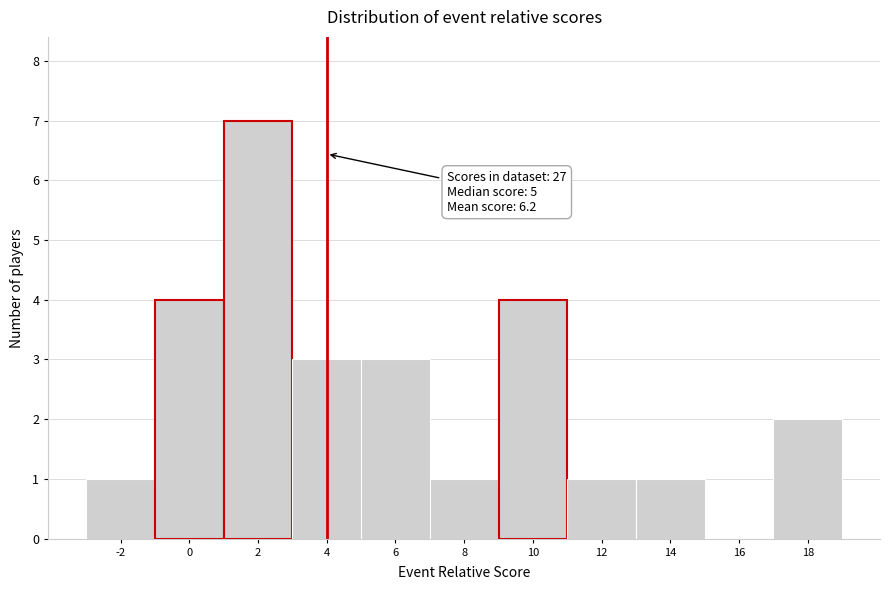

Reading left to right, list all the values displayed in this chart.

-2=1	0=4	2=7	4=3	6=3	8=1	10=4	12=1	14=1	16=0	18=2